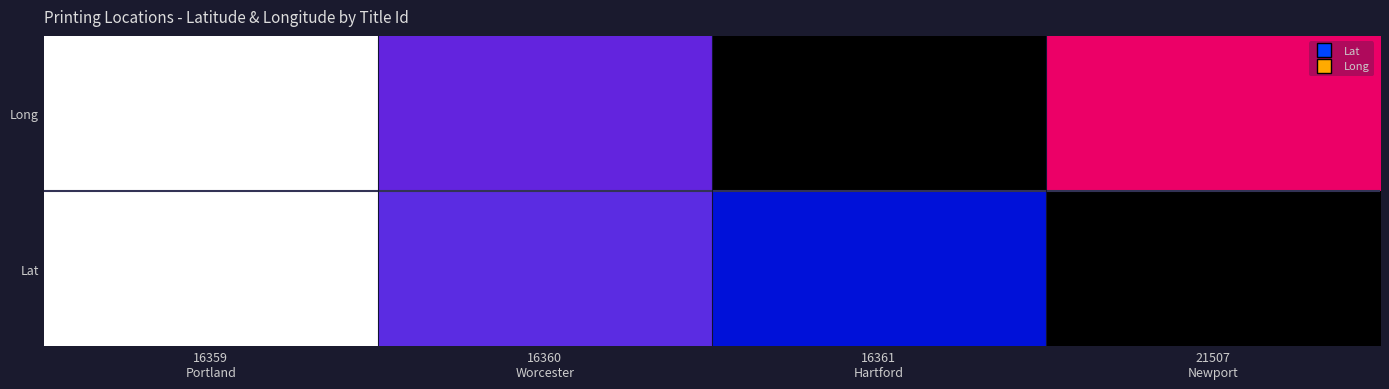

True or false: the data shows 0.7 at 16359
Portland.

False